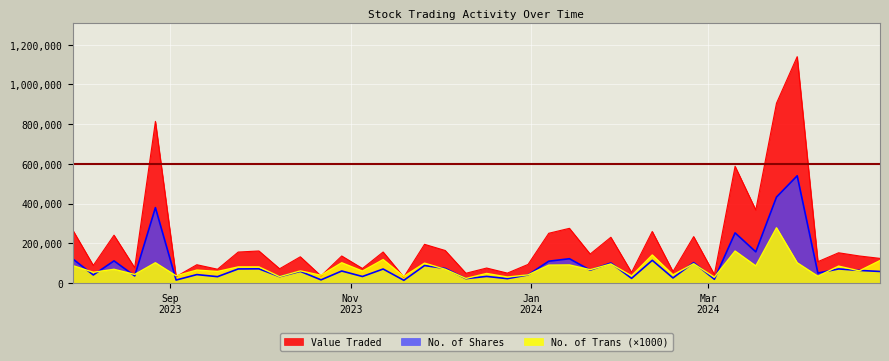

The No. of Shares series shows 43783 at 18/02/2024. True or false?

False